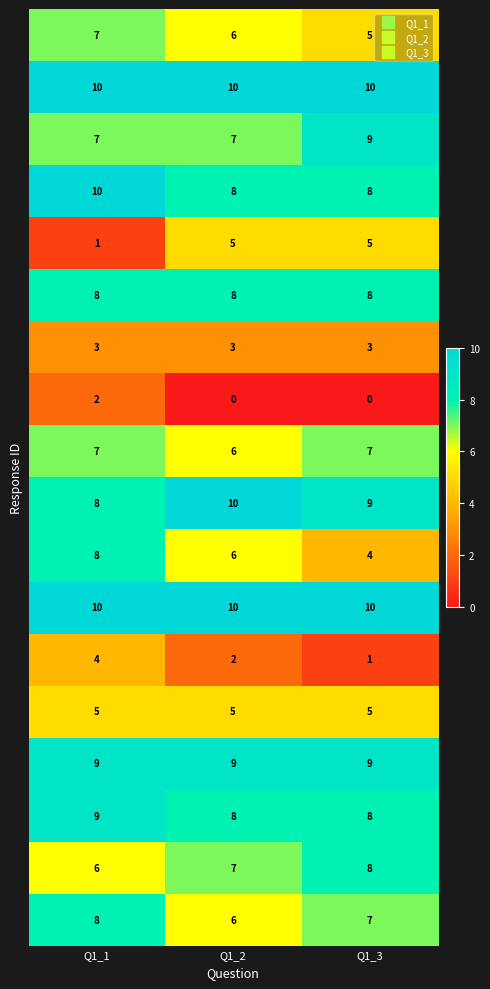

What is the spread (max minus min) of values at Q1_3?

10